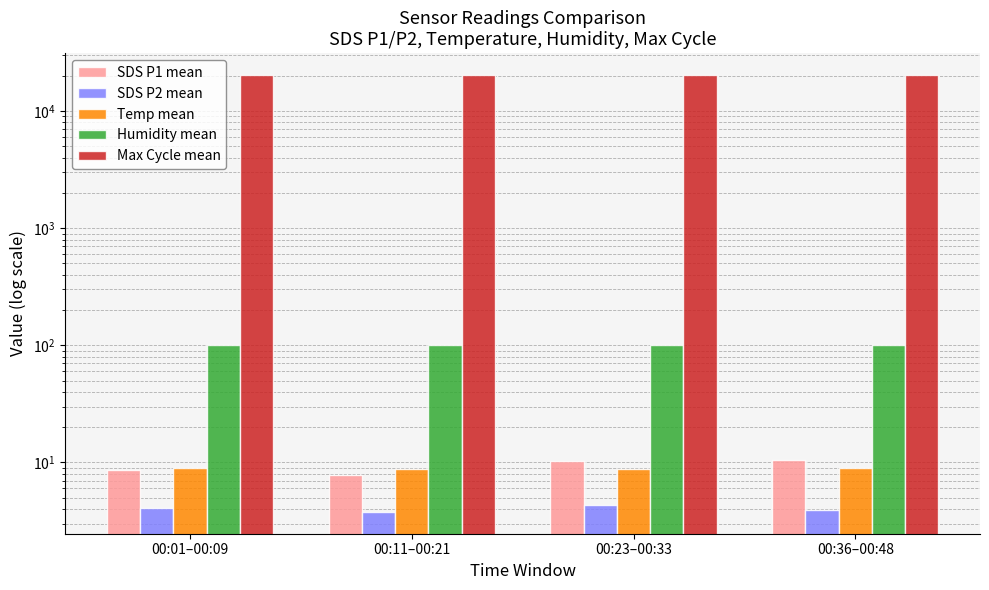

How many categories are shown in the chart?

4